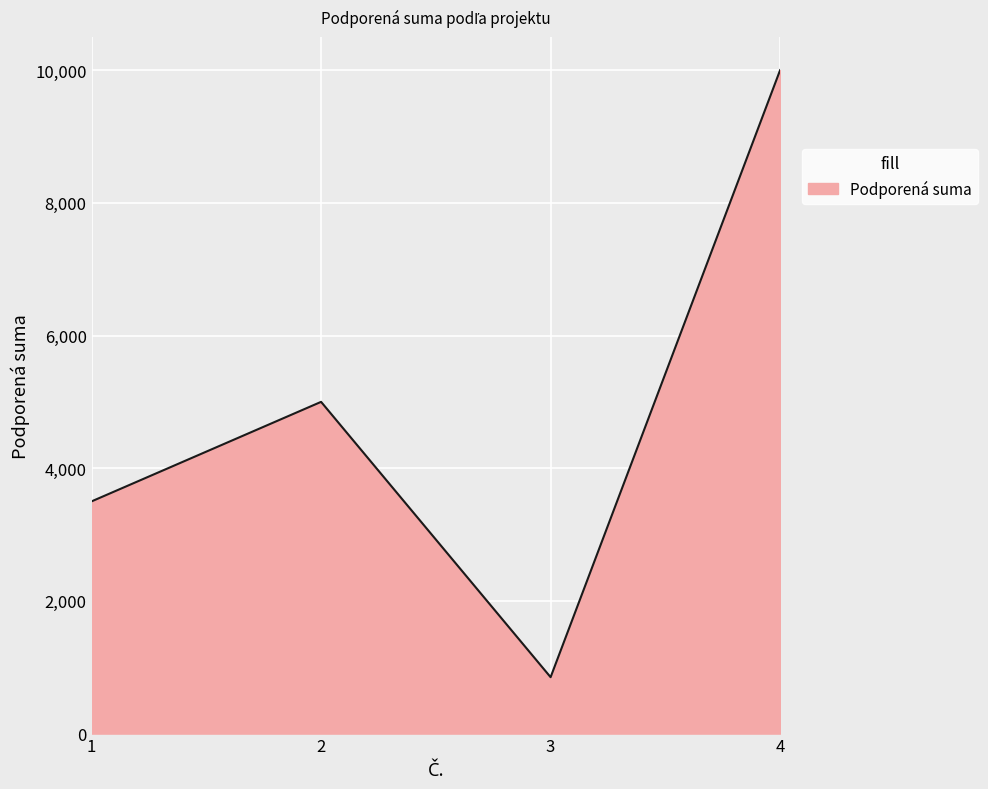

What is the difference between the maximum and minimum values?

9150